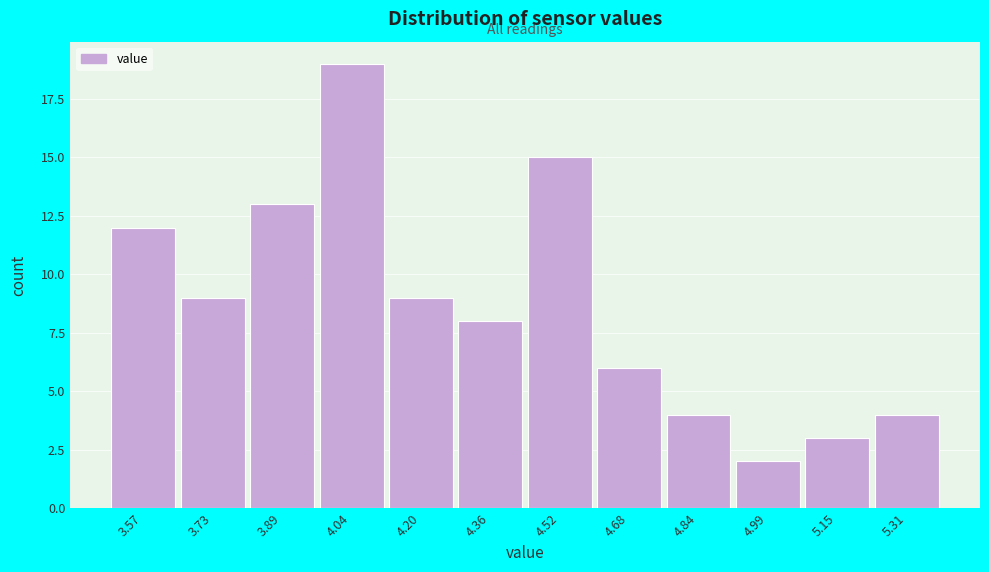

Reading left to right, transcribe all the data shown in this chart.

12	9	13	19	9	8	15	6	4	2	3	4